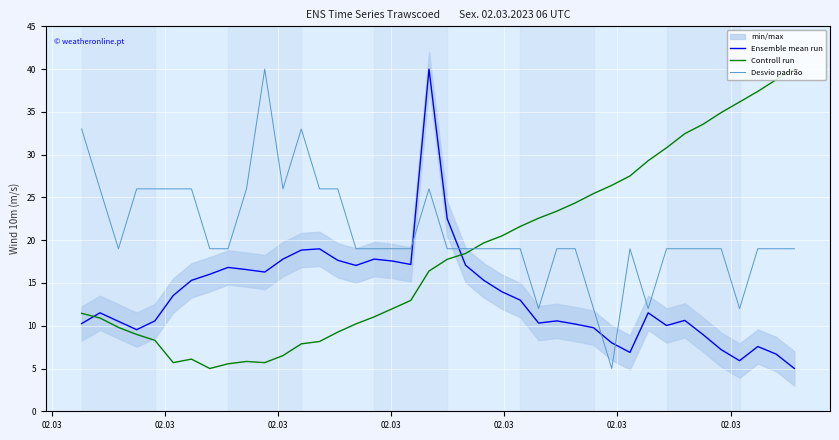

What is the maximum value for Controll run?

40.0